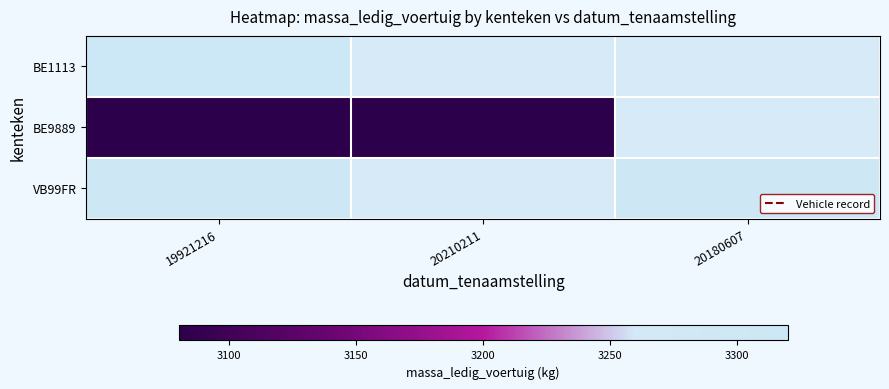

At how many categories does at least one series exceed 3147?

2